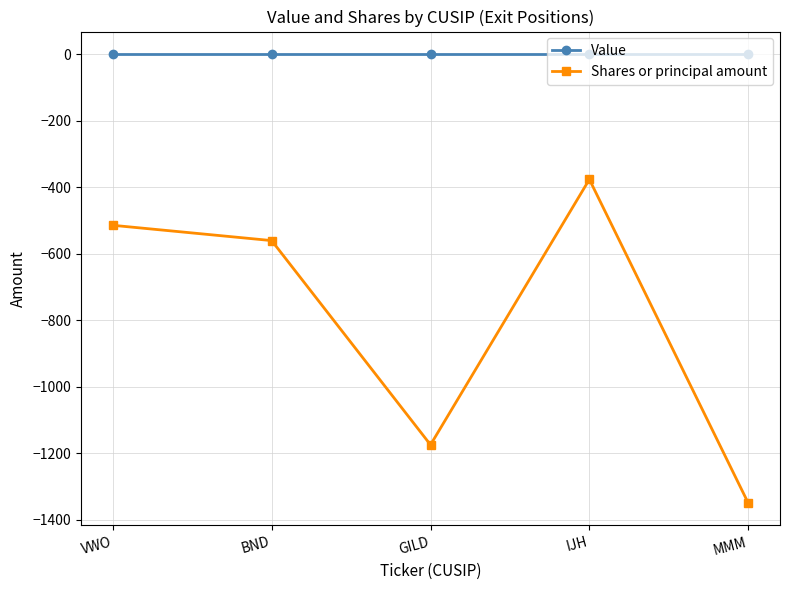

Does the chart display data point markers on the line(s)?

Yes